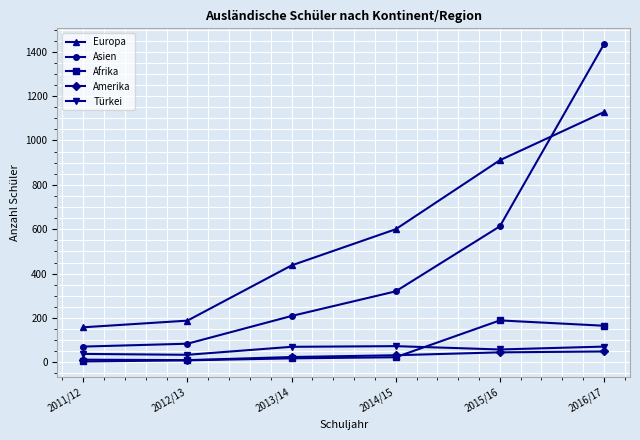

True or false: Europa and Afrika intersect in this chart.

False